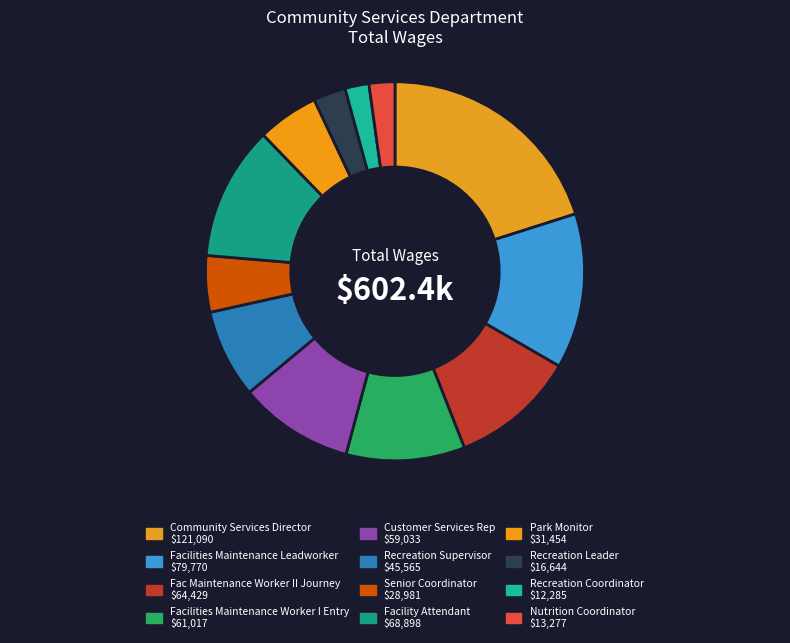

To the nearest percent, what is the combined percentage of Nutrition Coordinator and Recreation Leader?

5%